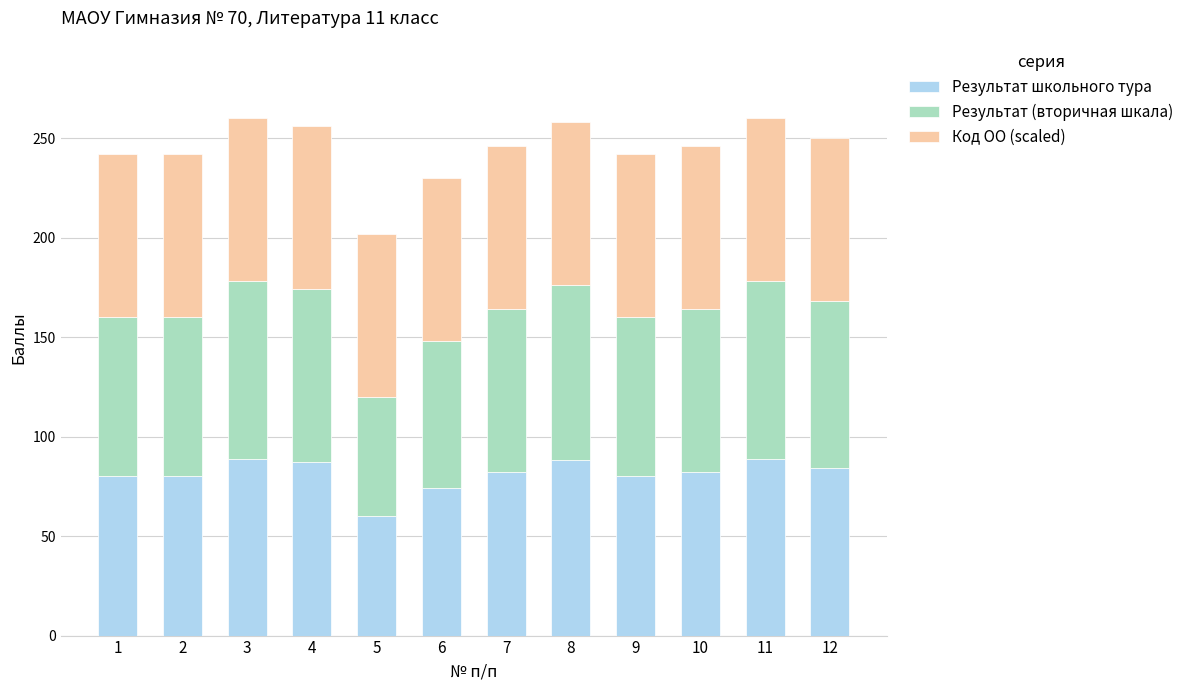

What is the total value across all series at 3?

260.0